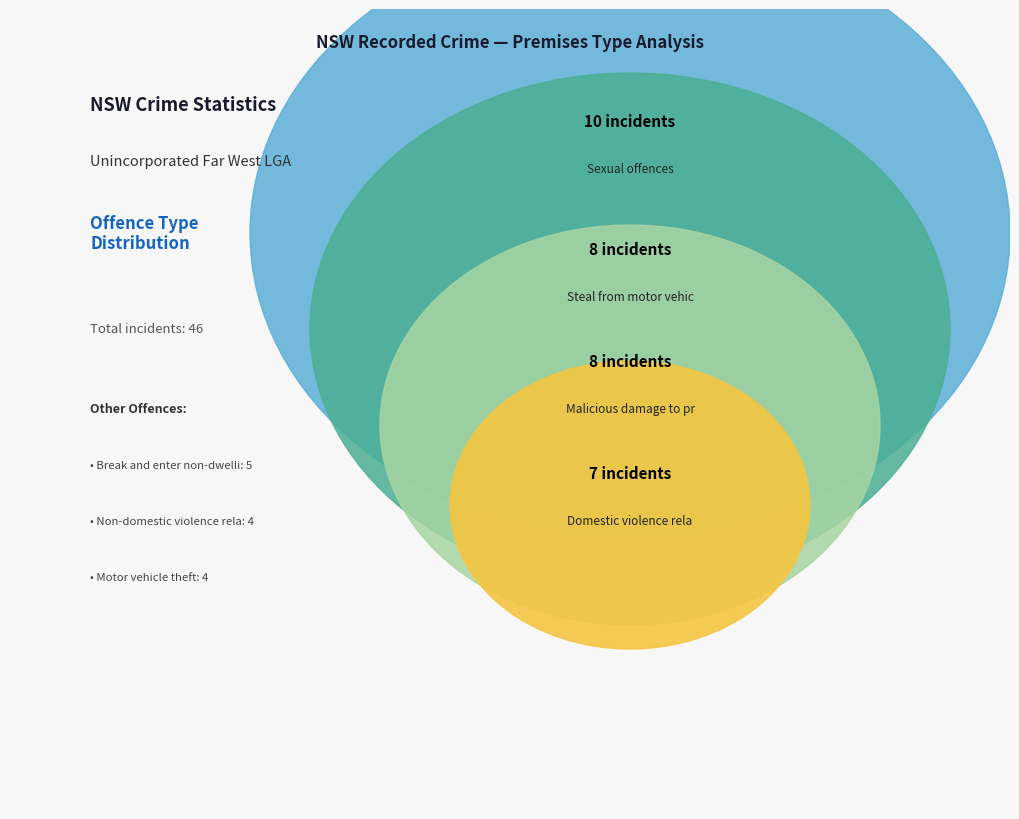

To the nearest percent, what is the difference between the largest and smallest slice percentages?

13%